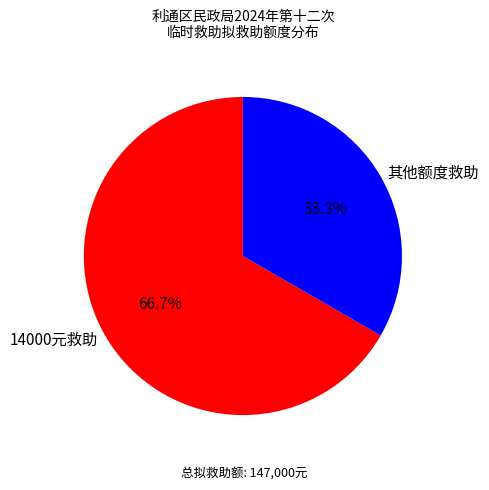

How many slices are in this pie chart?

2